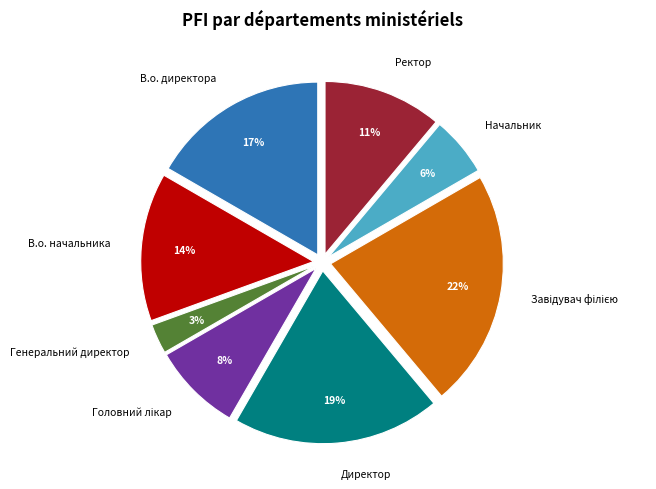

Does Директор account for over 50% of the chart?

No